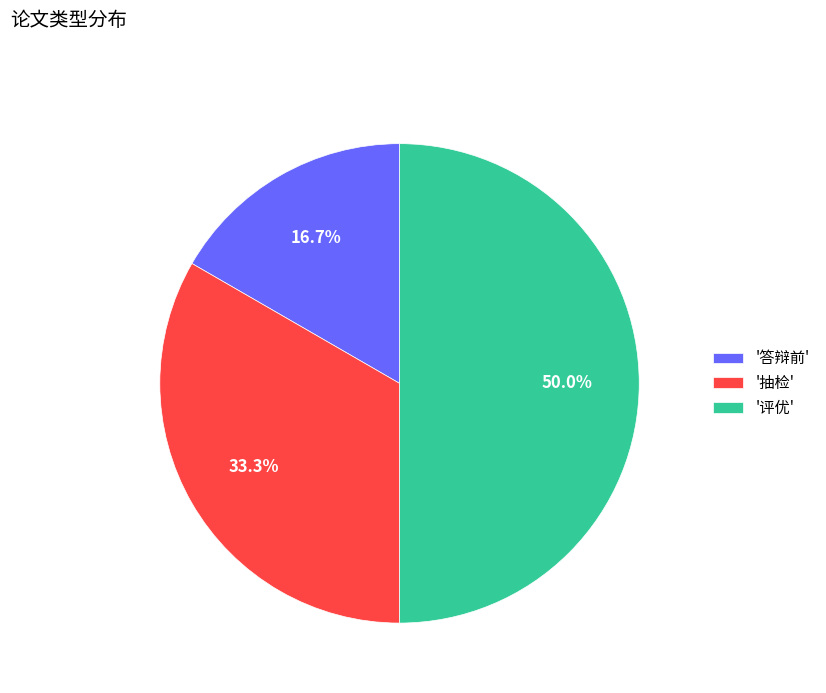

Is '抽检' the majority of the pie?

No